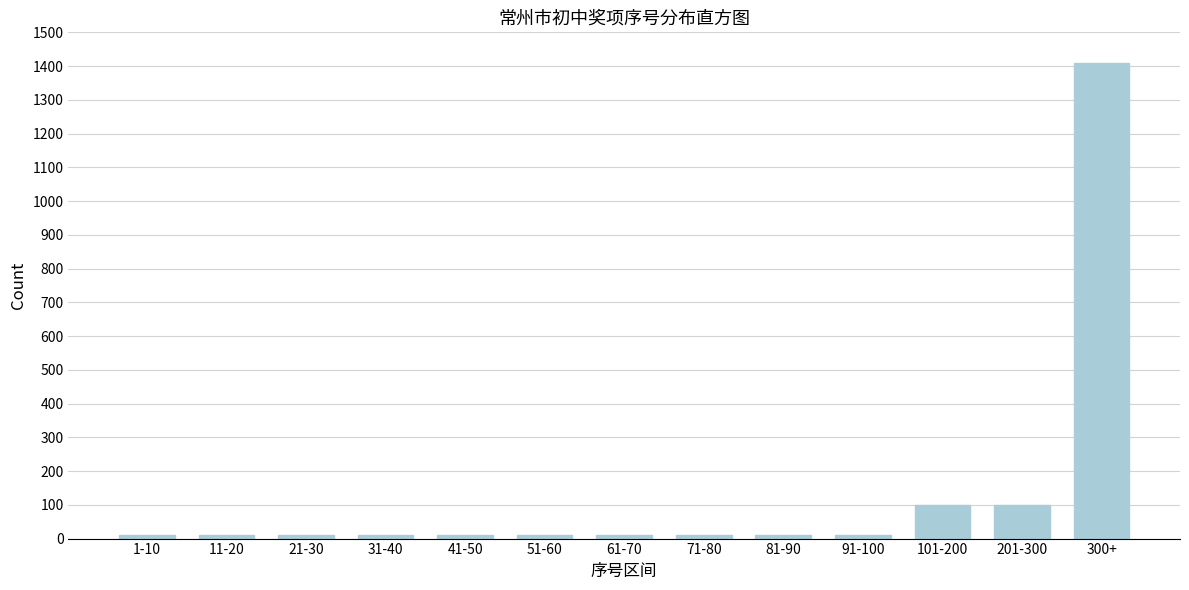

Reading left to right, what are all the values shown in this chart?

1-10=10	11-20=10	21-30=10	31-40=10	41-50=10	51-60=10	61-70=10	71-80=10	81-90=10	91-100=10	101-200=100	201-300=100	300+=1409